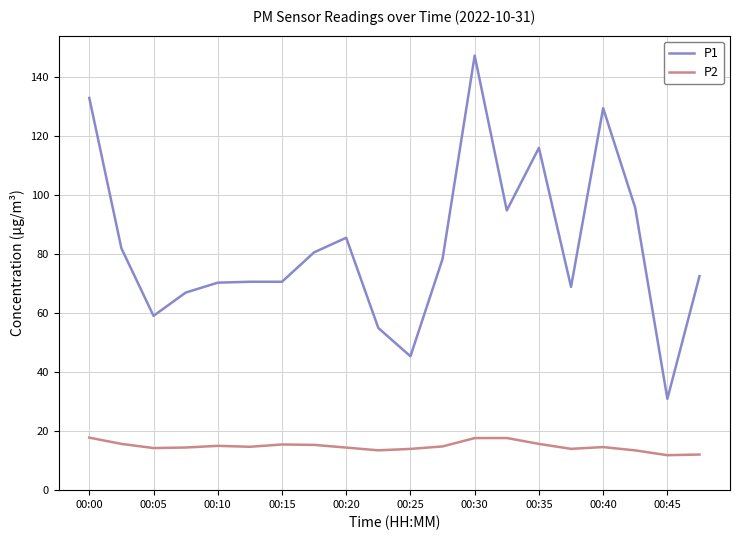

What is the average value of the P2 series?

14.8